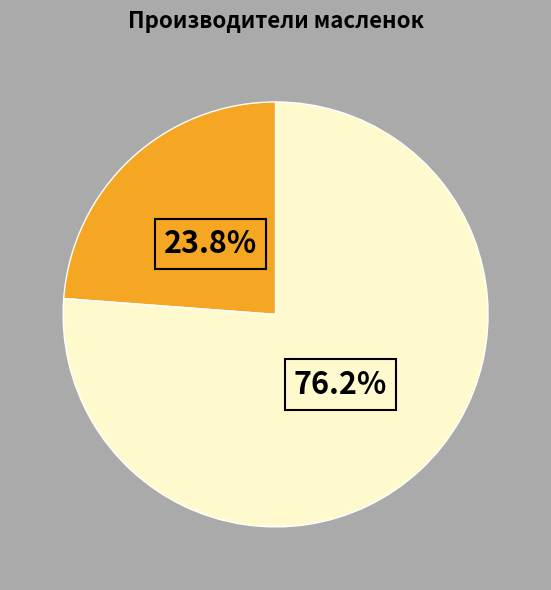

Is there any slice that represents more than half of the pie?

Yes